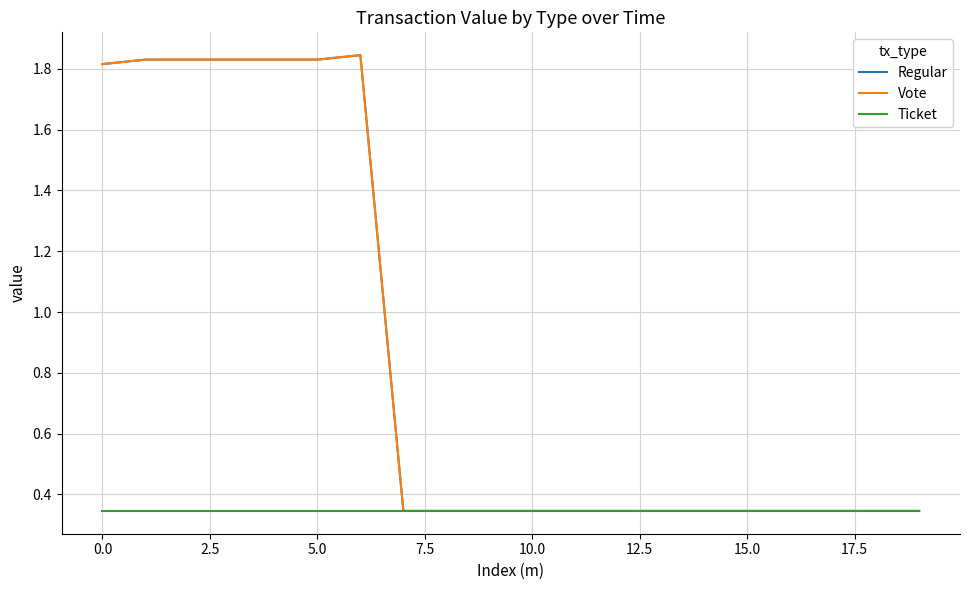

Is this an area chart (filled region under the line)?

No